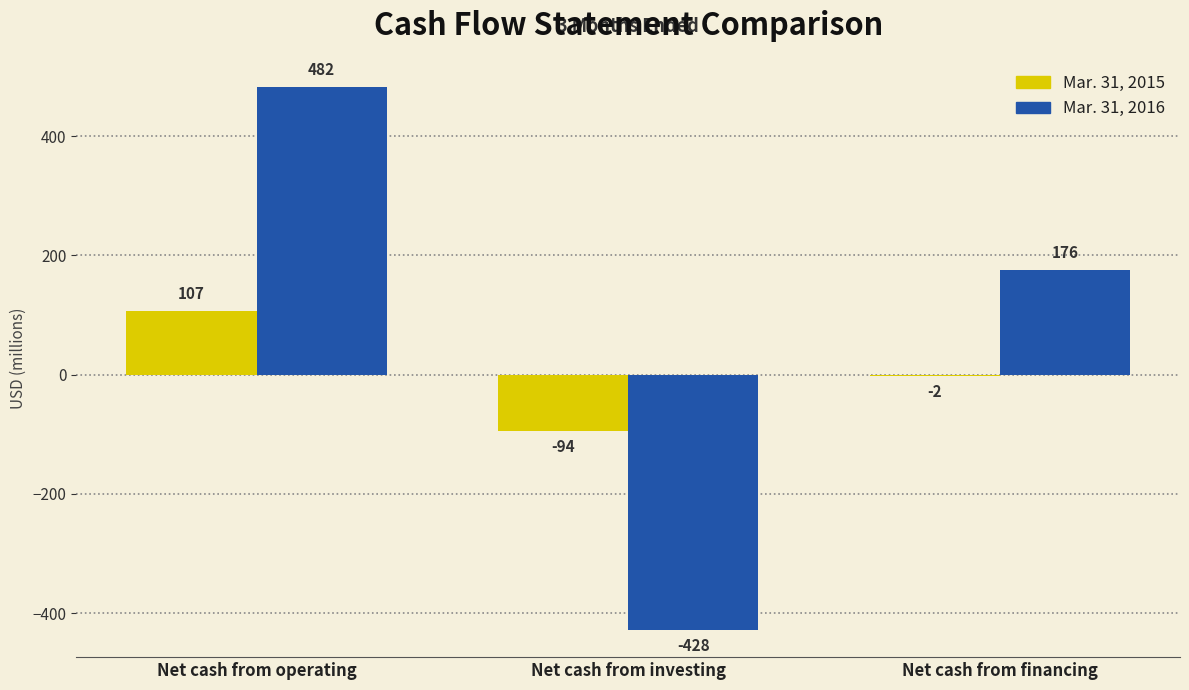

At which category is the sum across all series the highest?

Net cash from operating